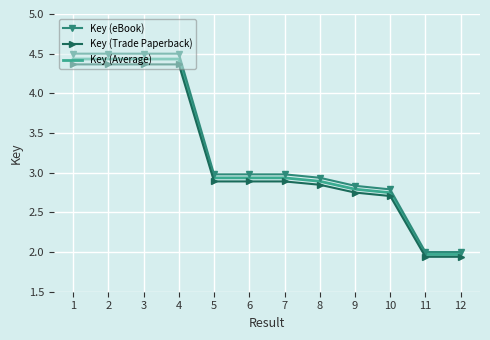

Which series has the largest range (max minus min)?

Key (eBook)